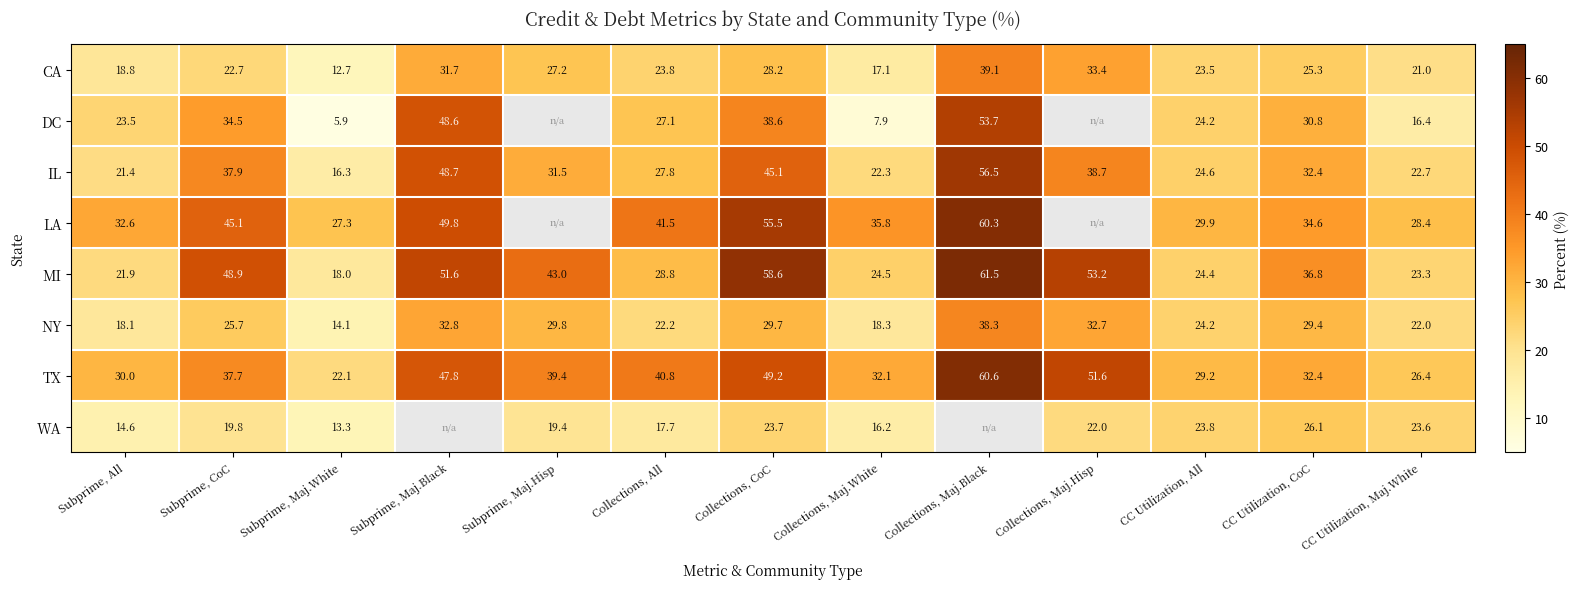

Which series changed the most between Collections, CoC and CC Utilization, Maj.White?

MI